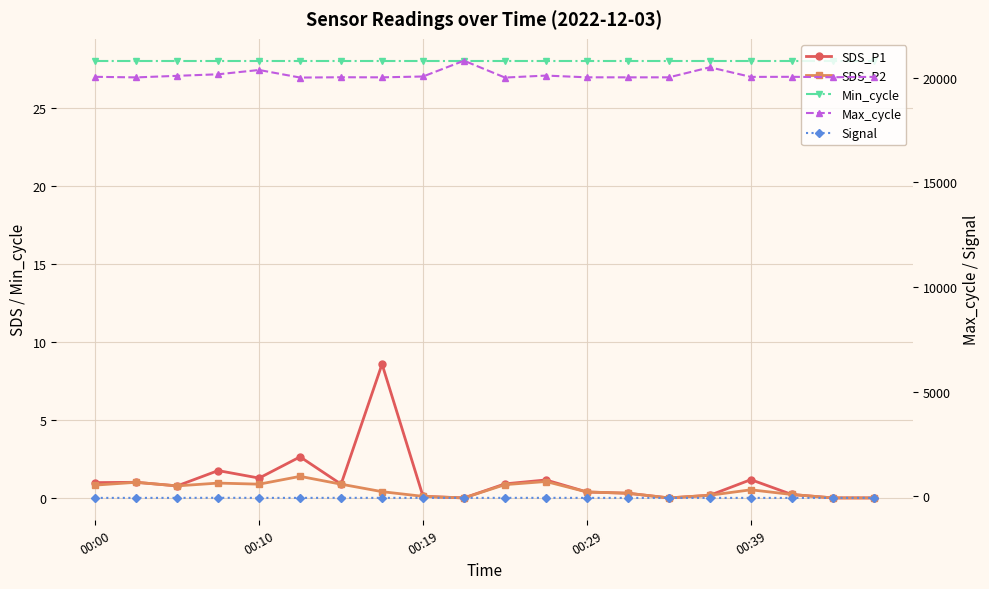

Which category has the highest value across all series?

9